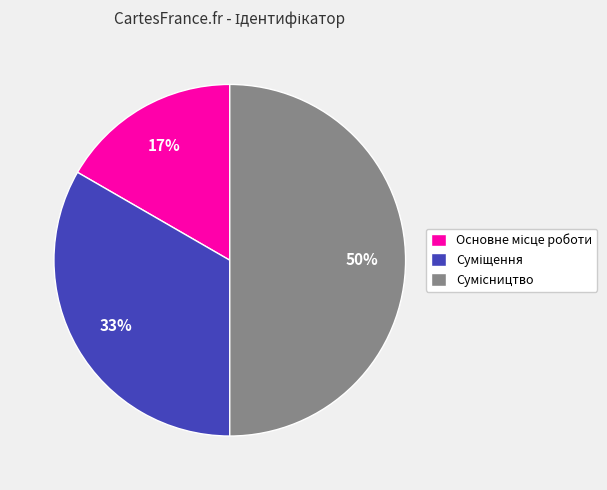

To the nearest percent, what is the average slice percentage?

33%